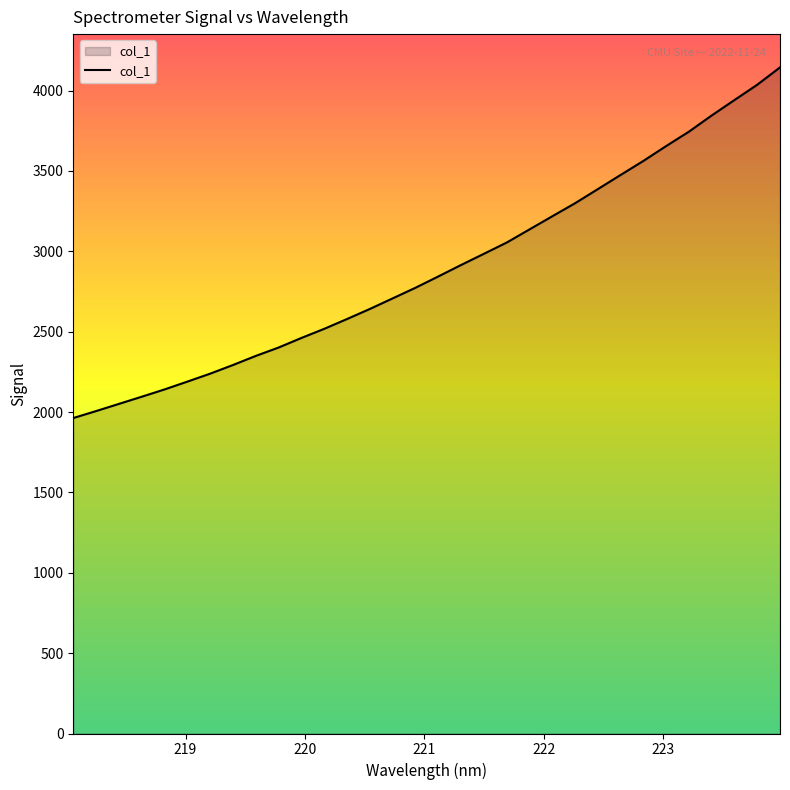

What is the greatest value displayed?

4144.1